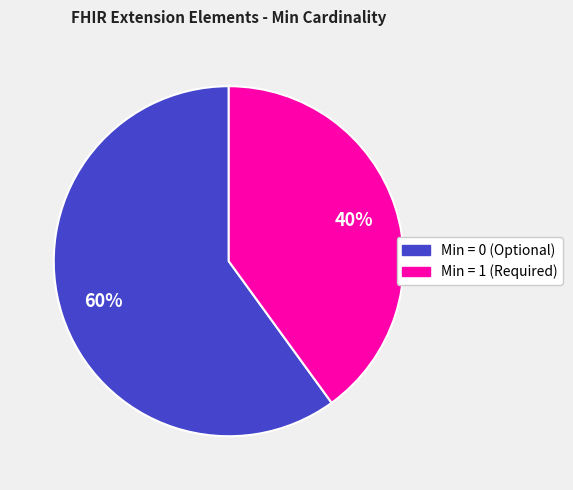

What is the largest slice in the pie chart?

Min = 0 (Optional)